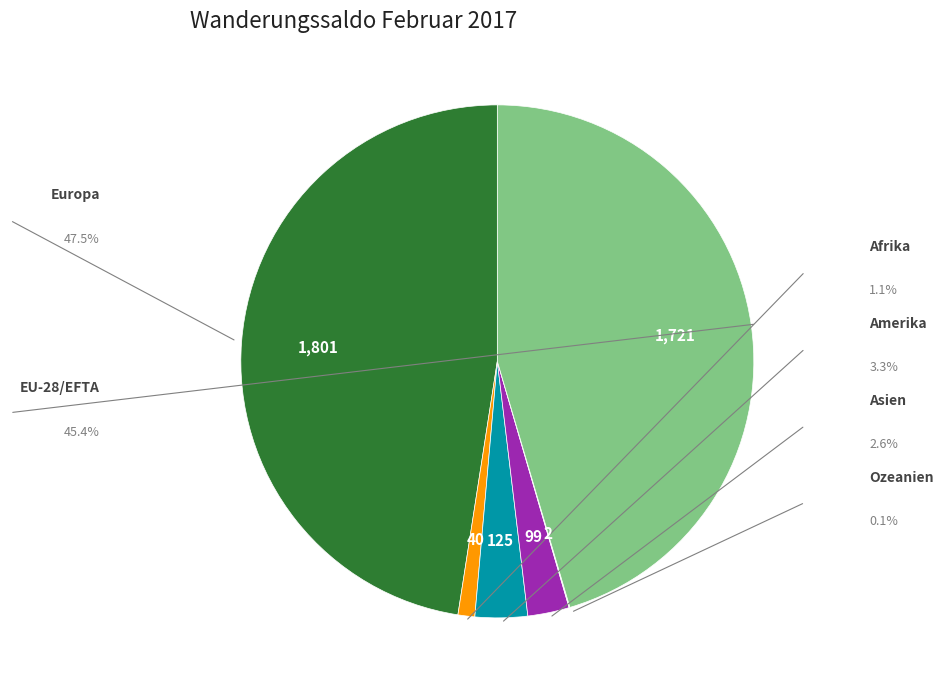

Is there a majority slice in this chart?

No